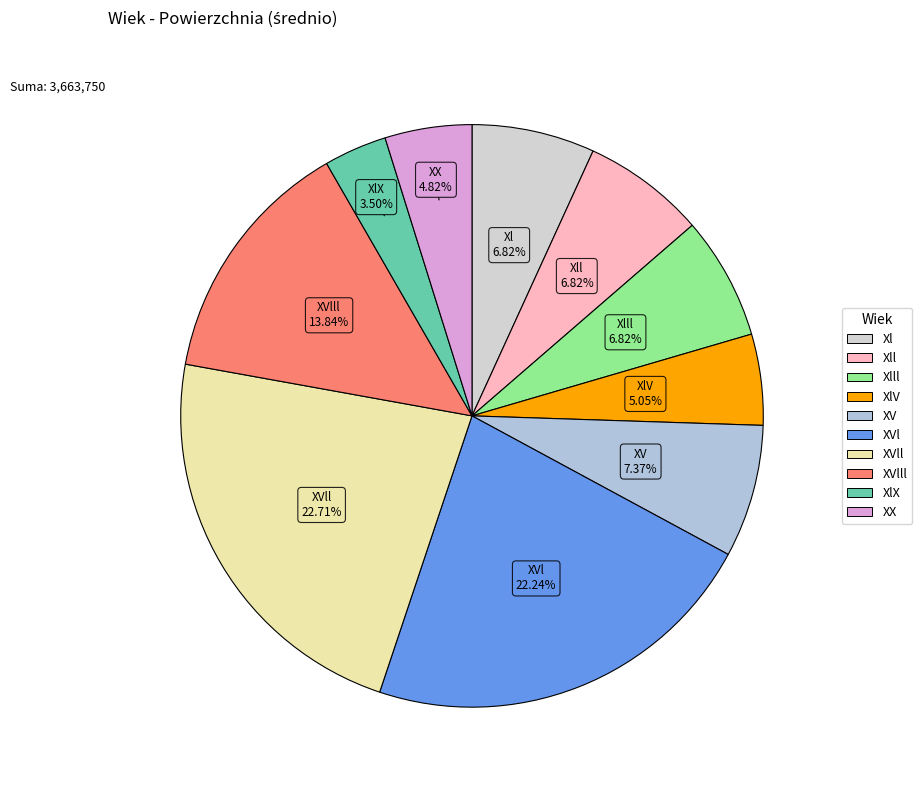

Count the number of slices in the pie.

10